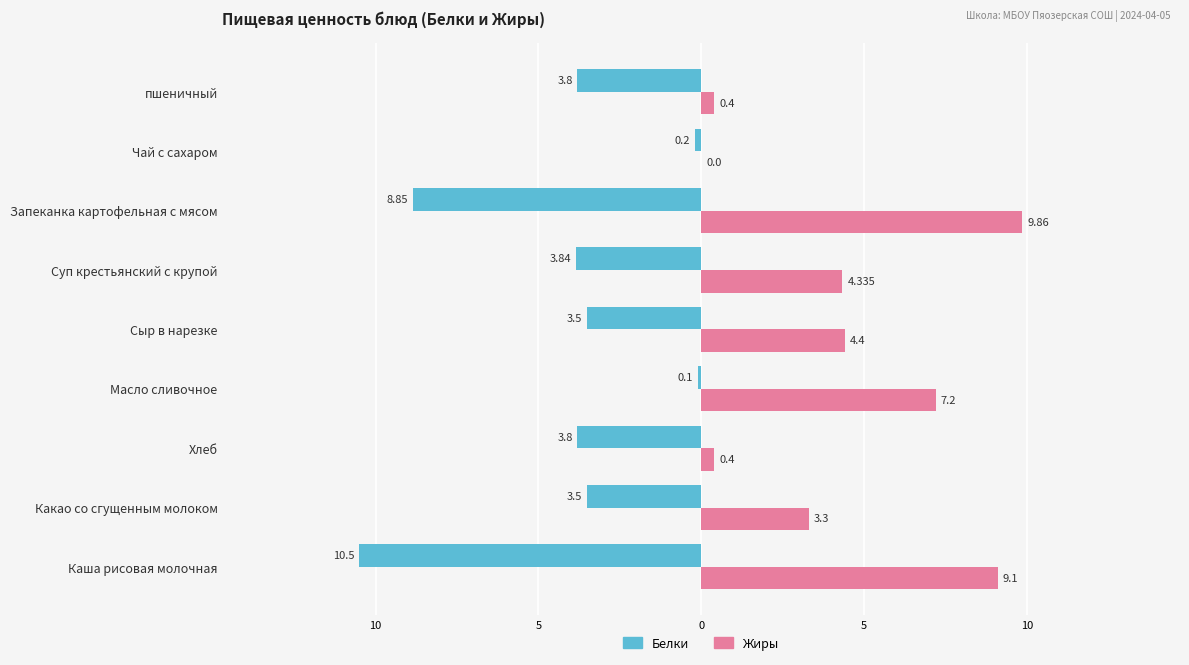

What are all the series names shown in the legend?

Белки, Жиры